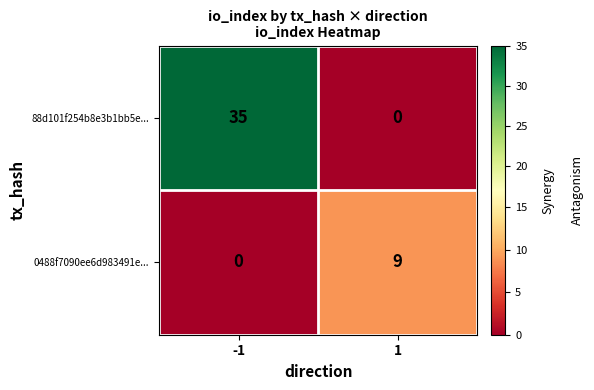

What is the difference between the 88d101f254b8e3b1bb5e... values at -1 and 1?

35